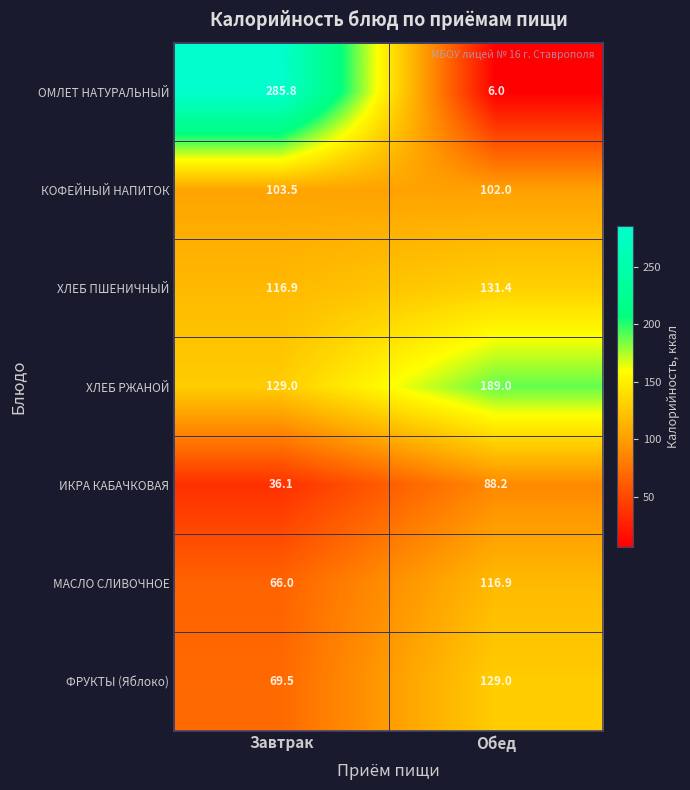

Reading right to left, transcribe all the data shown in this chart.

ОМЛЕТ НАТУРАЛЬНЫЙ: Обед=6.0	Завтрак=285.8
КОФЕЙНЫЙ НАПИТОК: Обед=102.0	Завтрак=103.5
ХЛЕБ ПШЕНИЧНЫЙ: Обед=131.4	Завтрак=116.9
ХЛЕБ РЖАНОЙ: Обед=189.0	Завтрак=129.0
ИКРА КАБАЧКОВАЯ: Обед=88.2	Завтрак=36.1
МАСЛО СЛИВОЧНОЕ: Обед=116.9	Завтрак=66.0
ФРУКТЫ (Яблоко): Обед=129.0	Завтрак=69.5